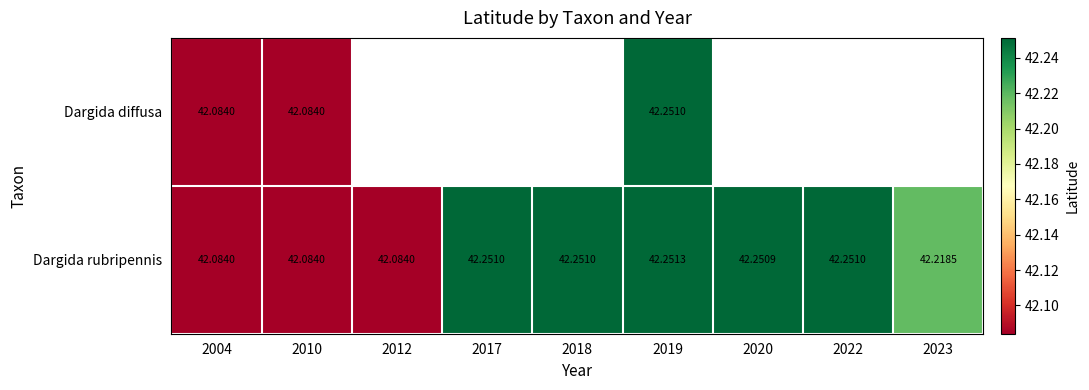

Is it true that Dargida diffusa equals 42.1 at 2010?

True